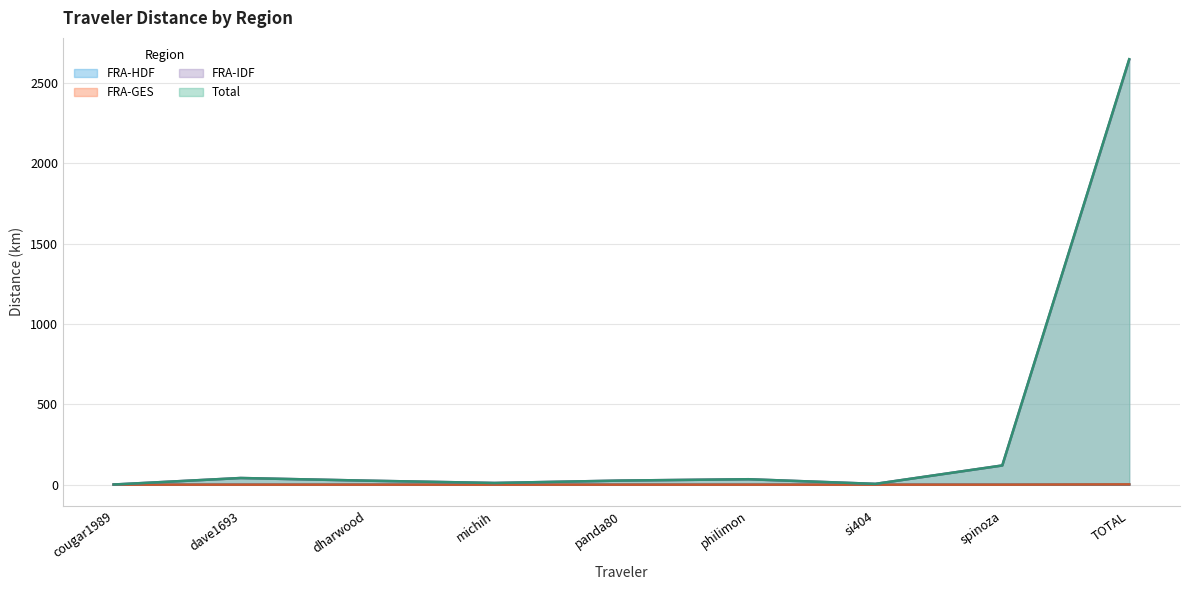

What is the difference between the FRA-IDF values at dave1693 and cougar1989?

40.5